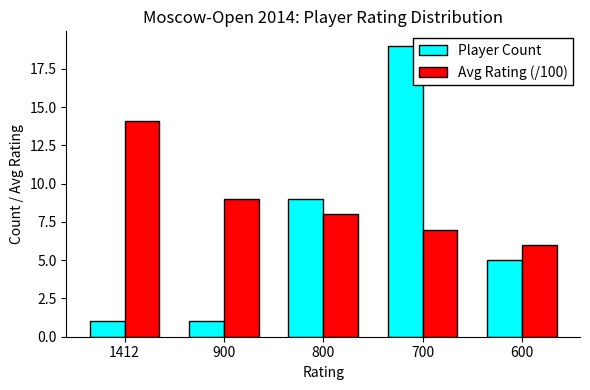

What is the sum of the Avg Rating (/100) values at 1412 and 700?

21.1